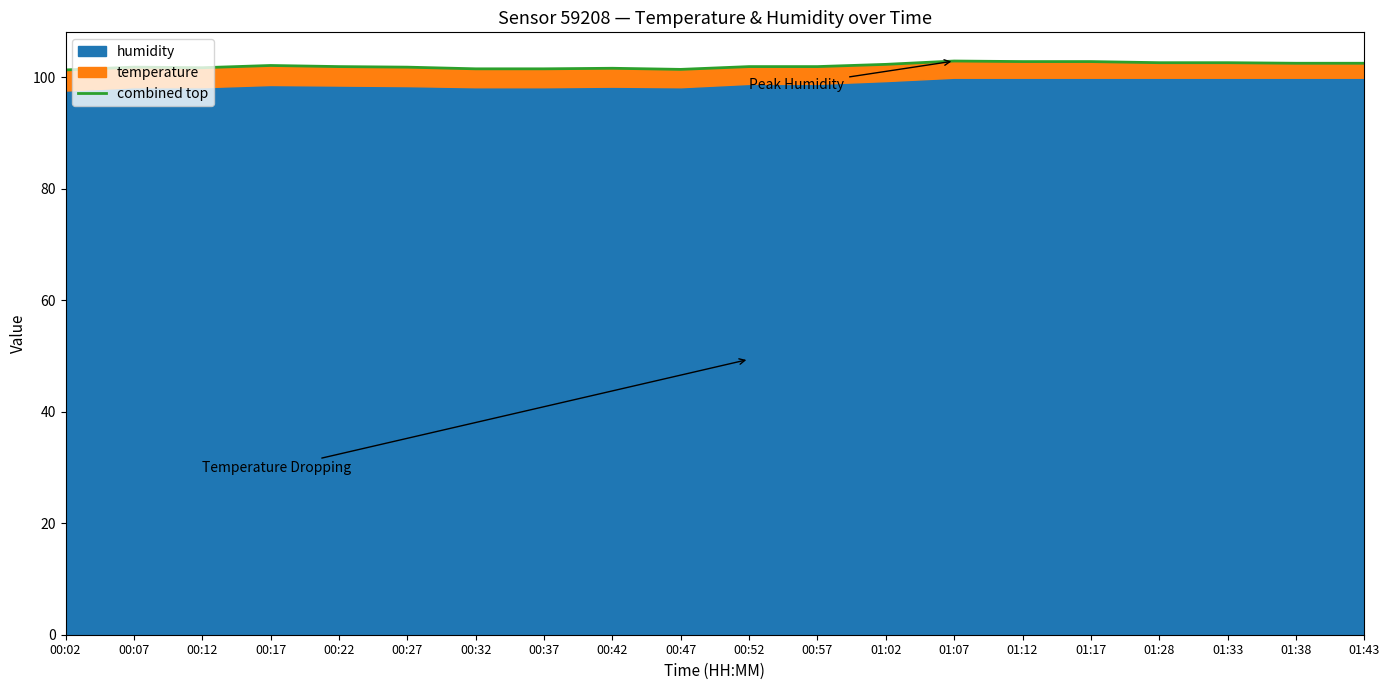

What is the label of the 7th point from the right?

01:07